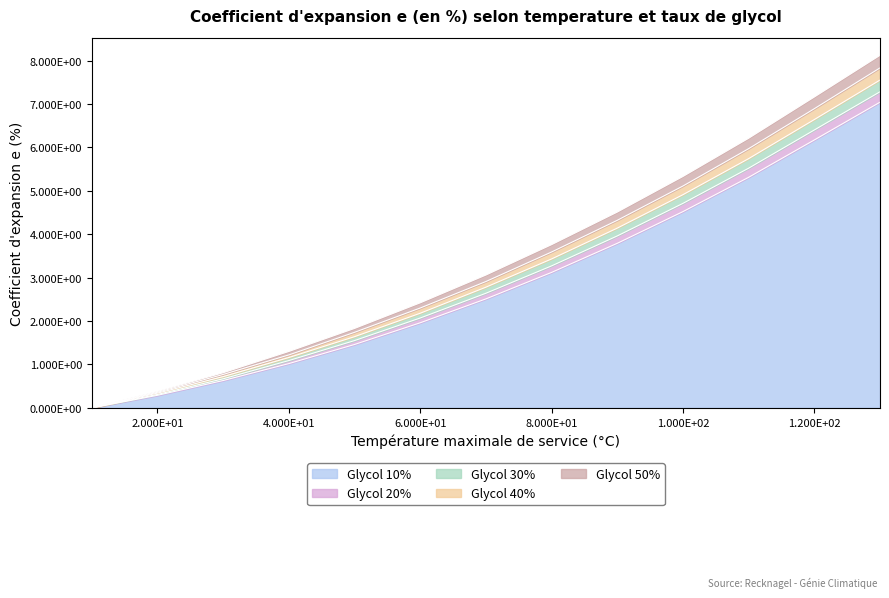

The value of Glycol 30% at 40 is 1.2. True or false?

True